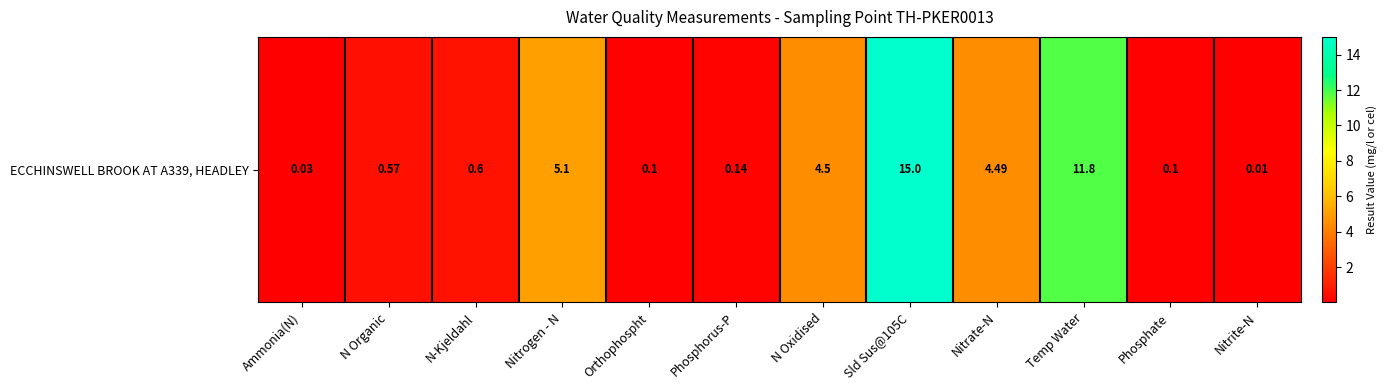

Reading left to right, transcribe all the data shown in this chart.

0.0	0.6	0.6	5.1	0.1	0.1	4.5	15.0	4.5	11.8	0.1	0.0